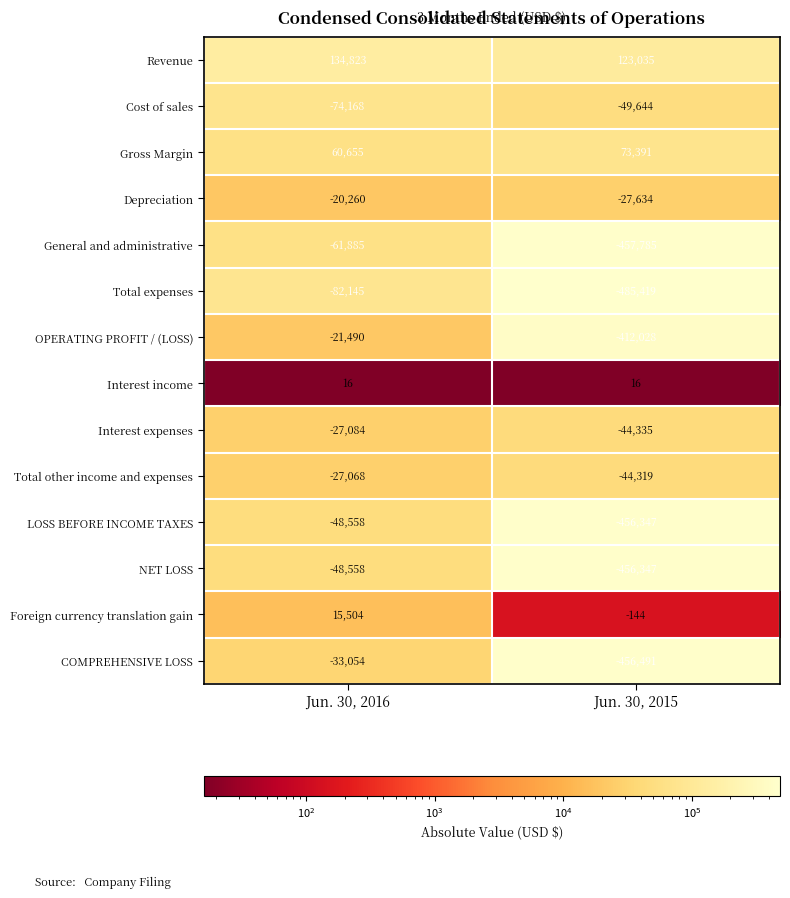

Is it true that General and administrative equals -109088 at Jun. 30, 2016?

False